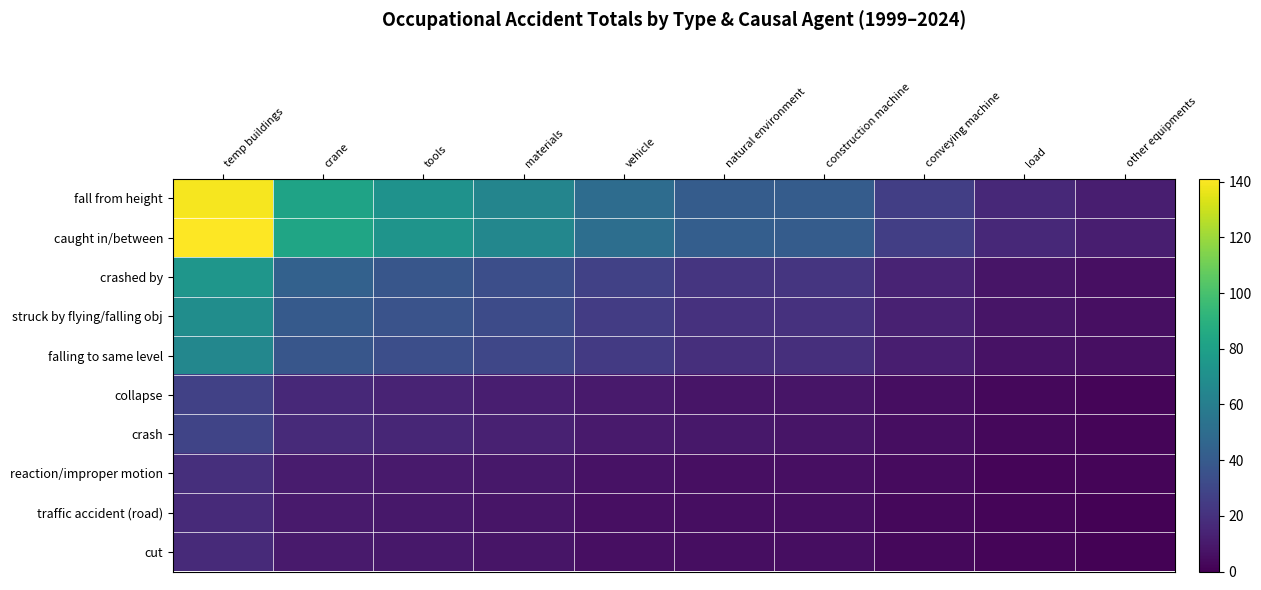

Reading left to right, transcribe all the data shown in this chart.

fall from height: temp buildings=139	crane=82	tools=72	materials=64	vehicle=50	natural environment=41	construction machine=41	conveying machine=26	load=16	other equipments=12
caught in/between: temp buildings=141	crane=83	tools=73	materials=65	vehicle=51	natural environment=42	construction machine=41	conveying machine=26	load=16	other equipments=12
crashed by: temp buildings=74	crane=44	tools=38	materials=34	vehicle=27	natural environment=22	construction machine=22	conveying machine=14	load=8	other equipments=6
struck by flying/falling obj: temp buildings=69	crane=40	tools=36	materials=32	vehicle=25	natural environment=20	construction machine=20	conveying machine=13	load=8	other equipments=6
falling to same level: temp buildings=65	crane=38	tools=34	materials=30	vehicle=24	natural environment=19	construction machine=19	conveying machine=12	load=7	other equipments=6
collapse: temp buildings=27	crane=16	tools=14	materials=12	vehicle=10	natural environment=8	construction machine=8	conveying machine=5	load=3	other equipments=2
crash: temp buildings=29	crane=17	tools=15	materials=13	vehicle=10	natural environment=9	construction machine=8	conveying machine=5	load=3	other equipments=2
reaction/improper motion: temp buildings=19	crane=11	tools=10	materials=9	vehicle=7	natural environment=6	construction machine=6	conveying machine=4	load=2	other equipments=2
traffic accident (road): temp buildings=17	crane=10	tools=9	materials=8	vehicle=6	natural environment=5	construction machine=5	conveying machine=3	load=2	other equipments=1
cut: temp buildings=17	crane=10	tools=9	materials=8	vehicle=6	natural environment=5	construction machine=5	conveying machine=3	load=2	other equipments=1